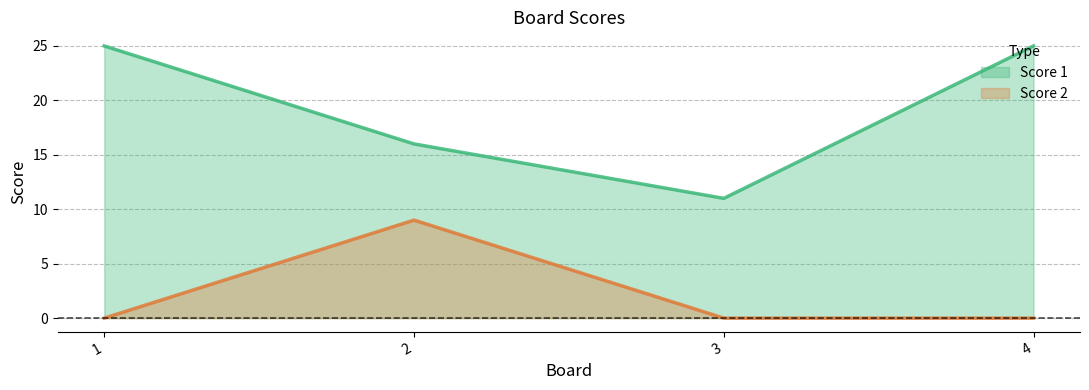

What is the sum of the Score 1 values at 2 and 4?

41